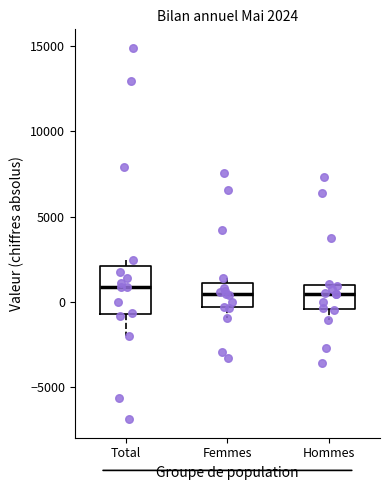

Comparing the boxes themselves (not the whiskers), which one is the tallest?

Total